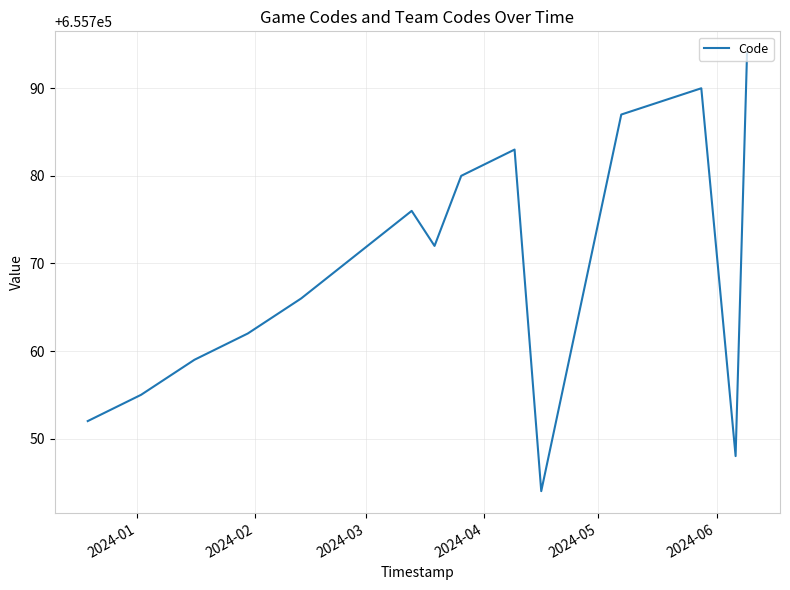

What is the difference between the maximum and minimum values?

50